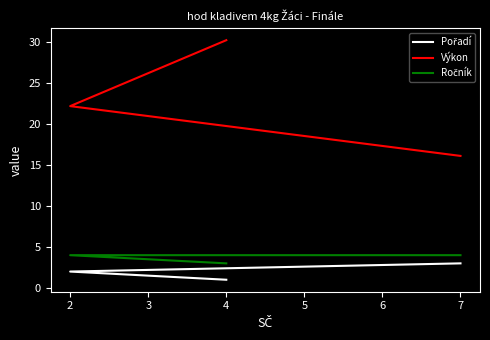

List the series in order of their peak value, lowest first.

Pořadí, Ročník, Výkon